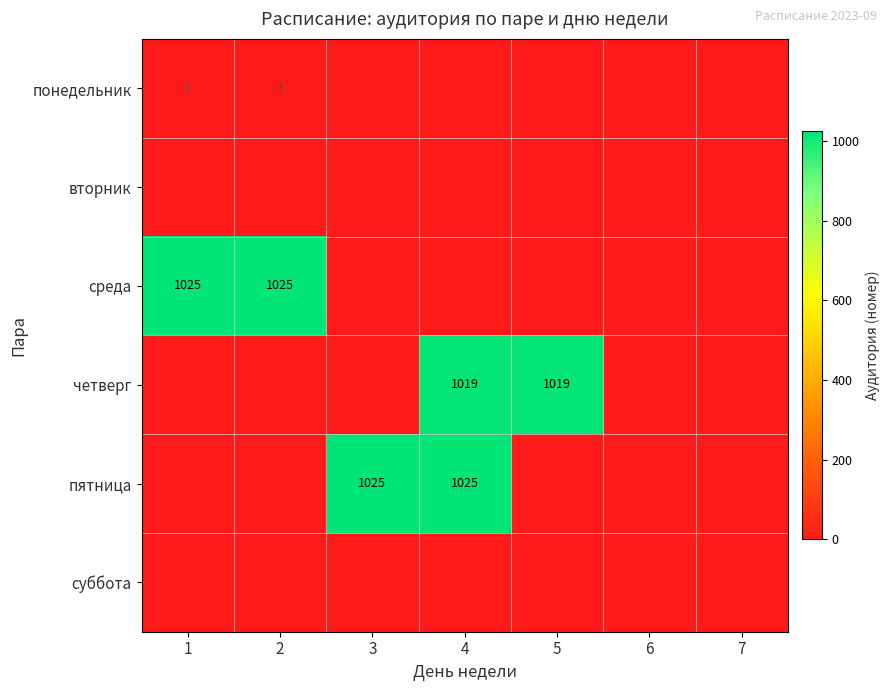

True or false: среда has a value of 1025 at 1.

True